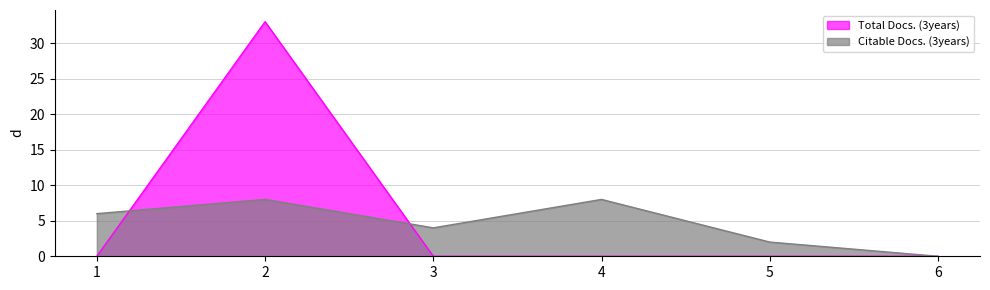

What is the sum of all Citable Docs. (3years) values?

28